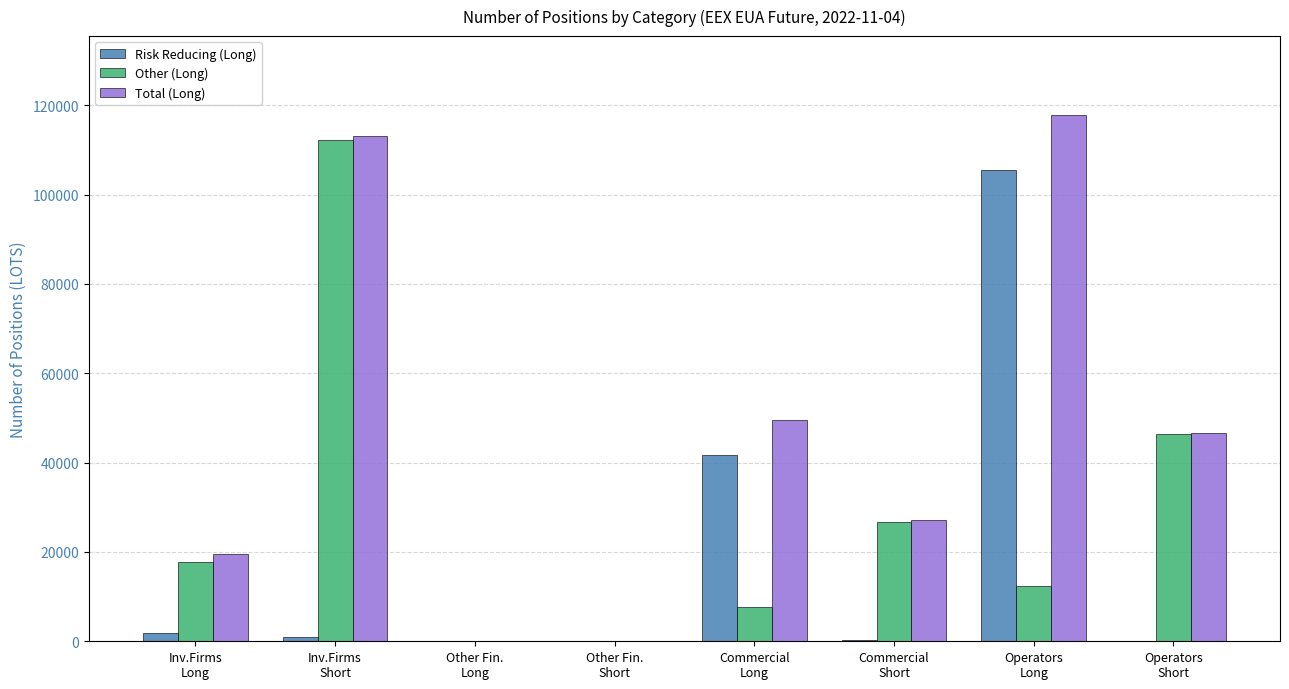

What is the spread (max minus min) of values at Commercial
Short?

26708